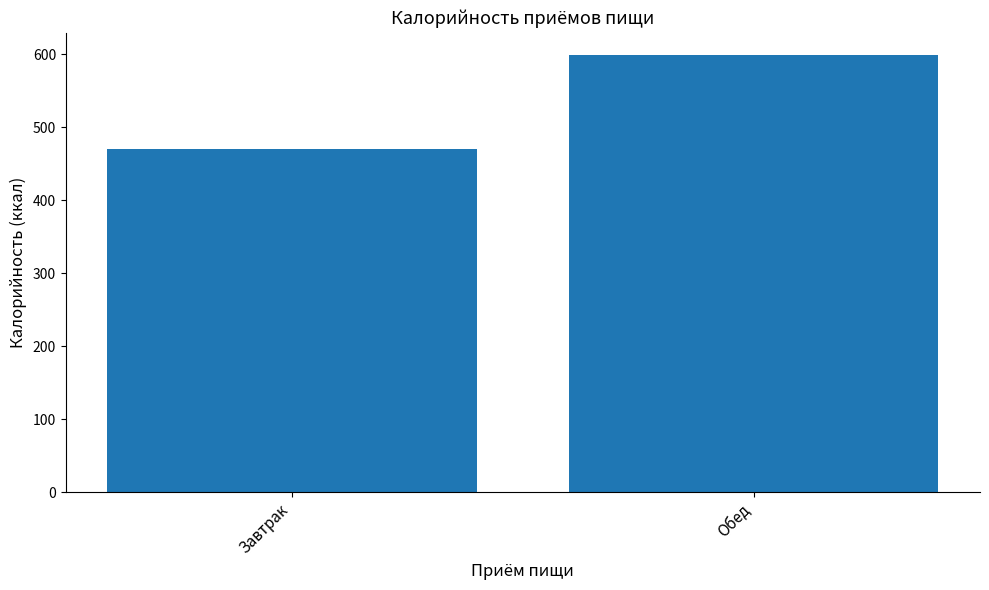

Rank the categories by value from highest to lowest.

Обед, Завтрак